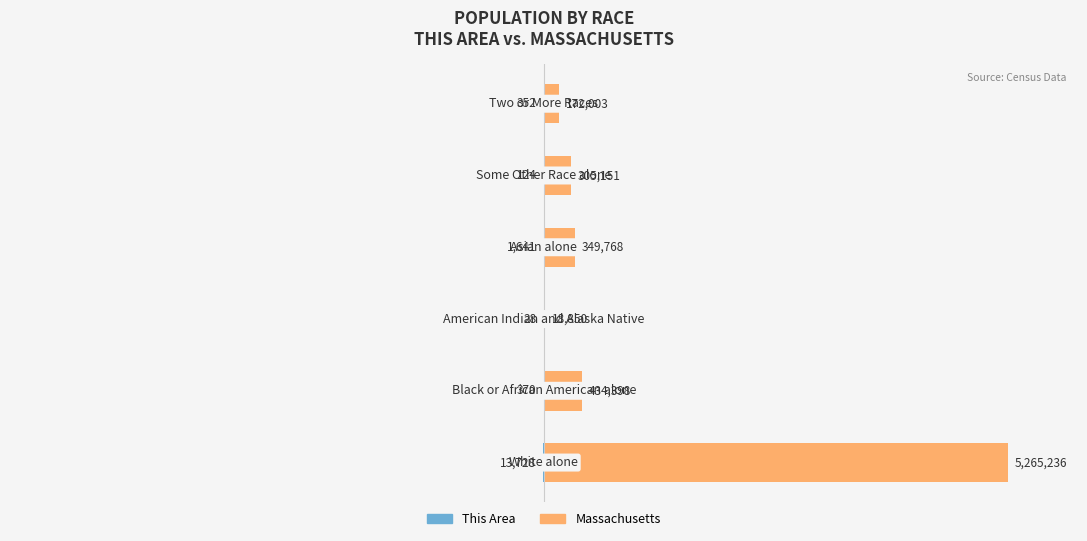

Rank the categories by Massachusetts value from highest to lowest.

0, 1, 3, 4, 5, 2